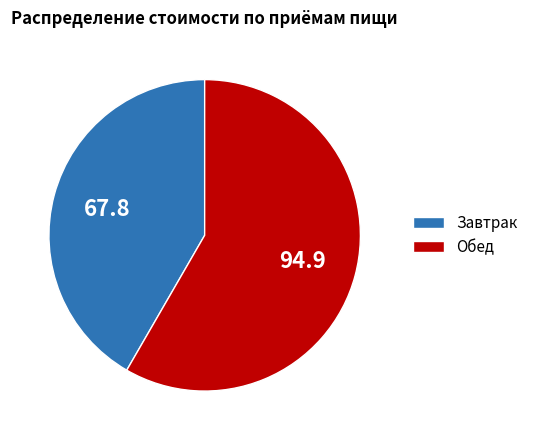

Which category has the smallest portion of the pie?

Завтрак